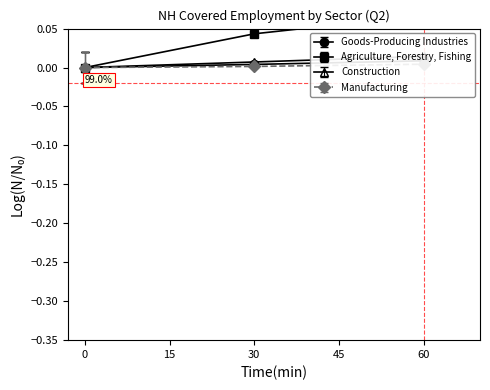

Reading left to right, list all the values displayed in this chart.

Goods-Producing Industries: 0.0	0.0	0.0
Agriculture, Forestry, Fishing: 0.0	0.0	0.1
Construction: 0.0	0.0	0.0
Manufacturing: 0.0	0.0	0.0